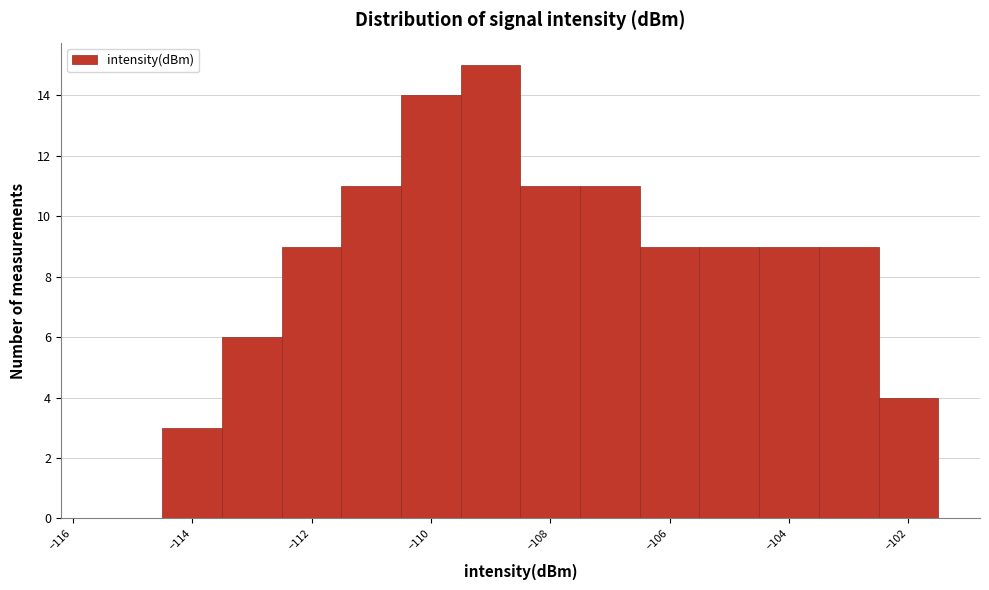

Reading left to right, list every bar in this chart as the range it spans on the x-axis followed by its height. Neither the bar edges nor the heights are printed on the chart, so give them approximately, as read against the axes.

-115.5 to -114.5: 0
-114.5 to -113.5: 3
-113.5 to -112.5: 6
-112.5 to -111.5: 9
-111.5 to -110.5: 11
-110.5 to -109.5: 14
-109.5 to -108.5: 15
-108.5 to -107.5: 11
-107.5 to -106.5: 11
-106.5 to -105.5: 9
-105.5 to -104.5: 9
-104.5 to -103.5: 9
-103.5 to -102.5: 9
-102.5 to -101.5: 4